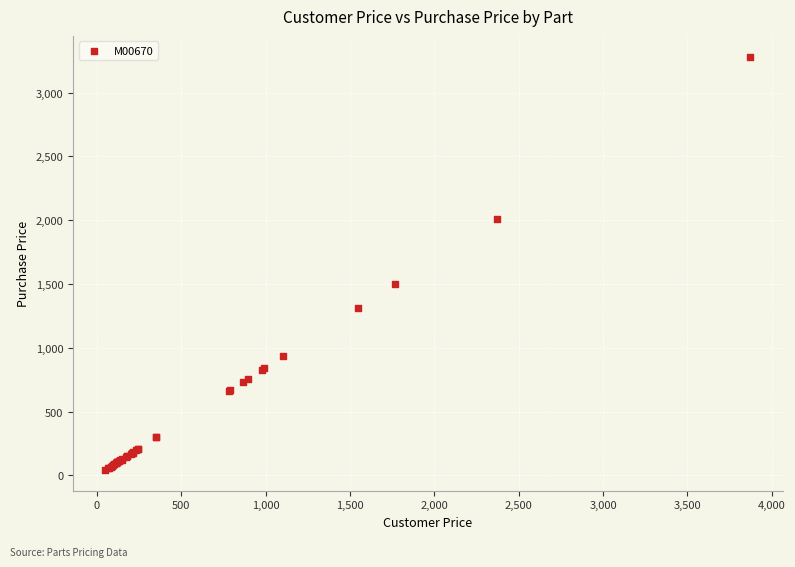

What Y value in the scatter plot is closest to 1662?

1499.2